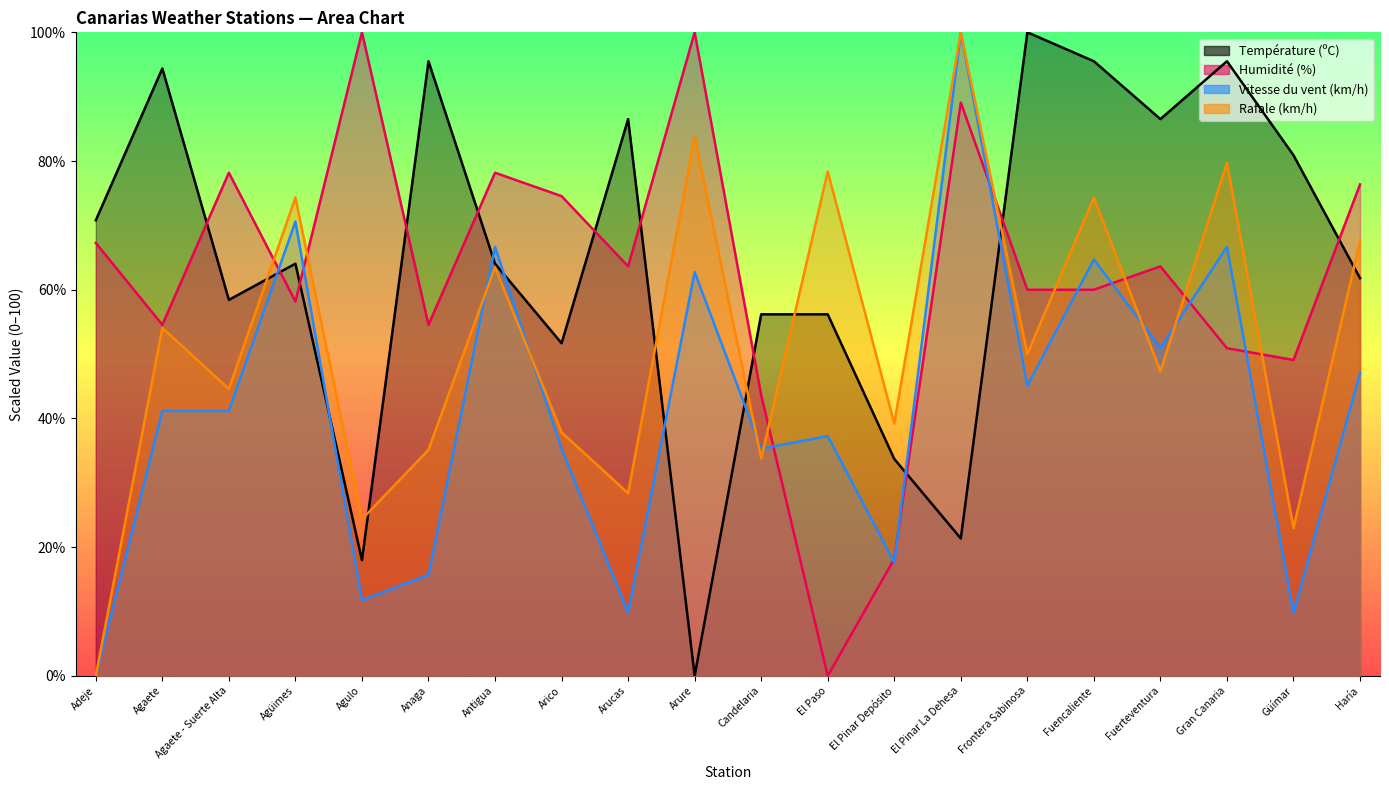

What is the maximum value shown in the chart?

100.0